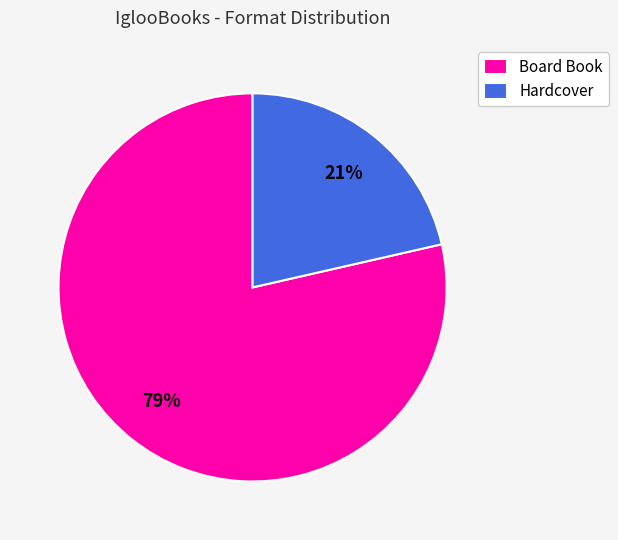

Does Hardcover account for over 50% of the chart?

No